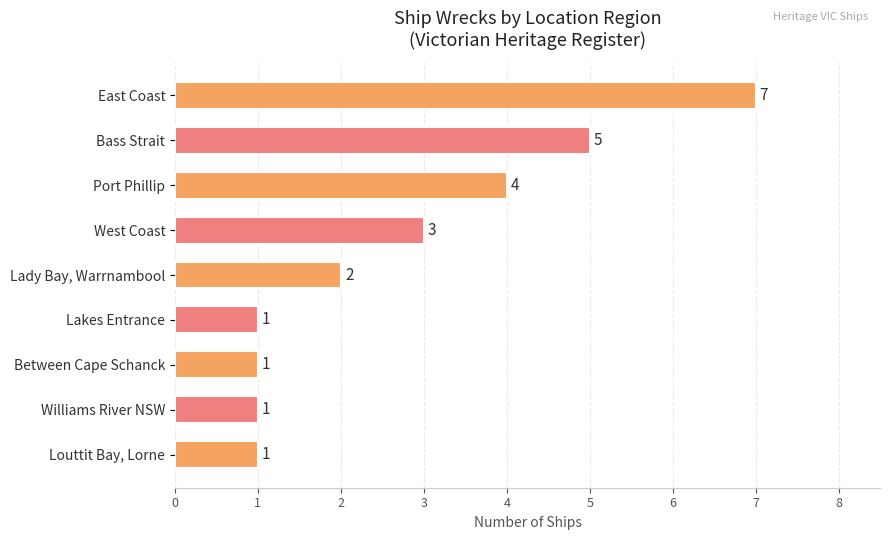

At which label is the value closest to 4?

Port Phillip